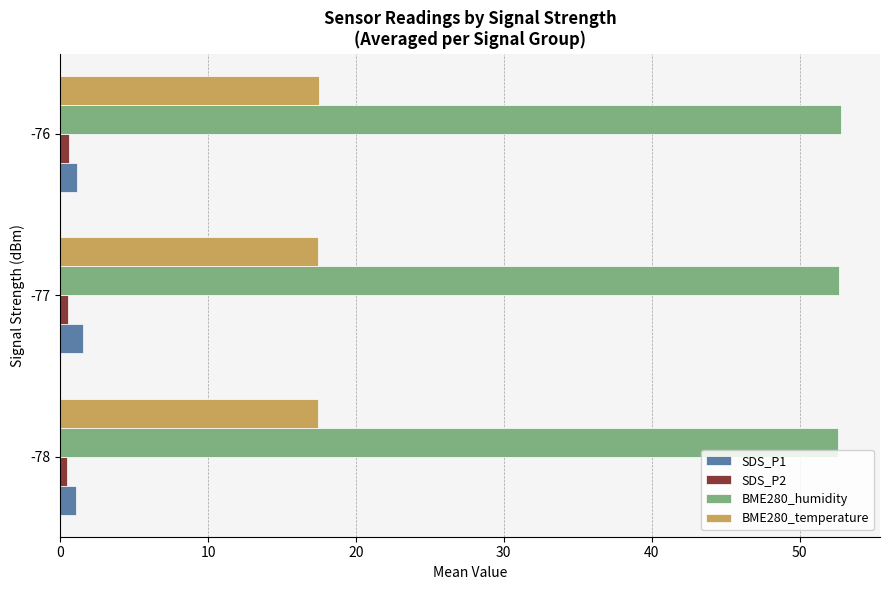

What is the minimum value shown in the chart?

0.5